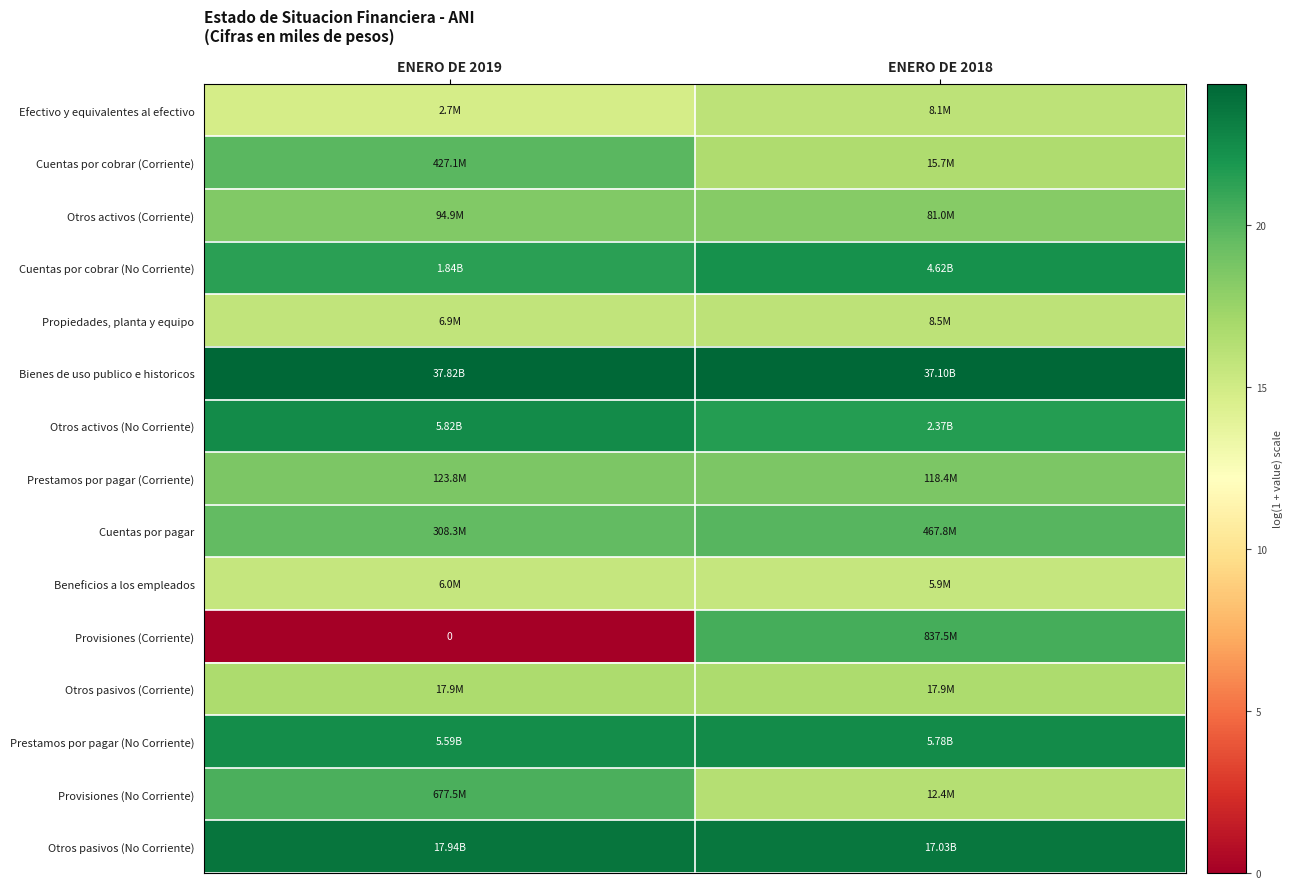

What is the spread (max minus min) of values at ENERO DE 2019?

24.4